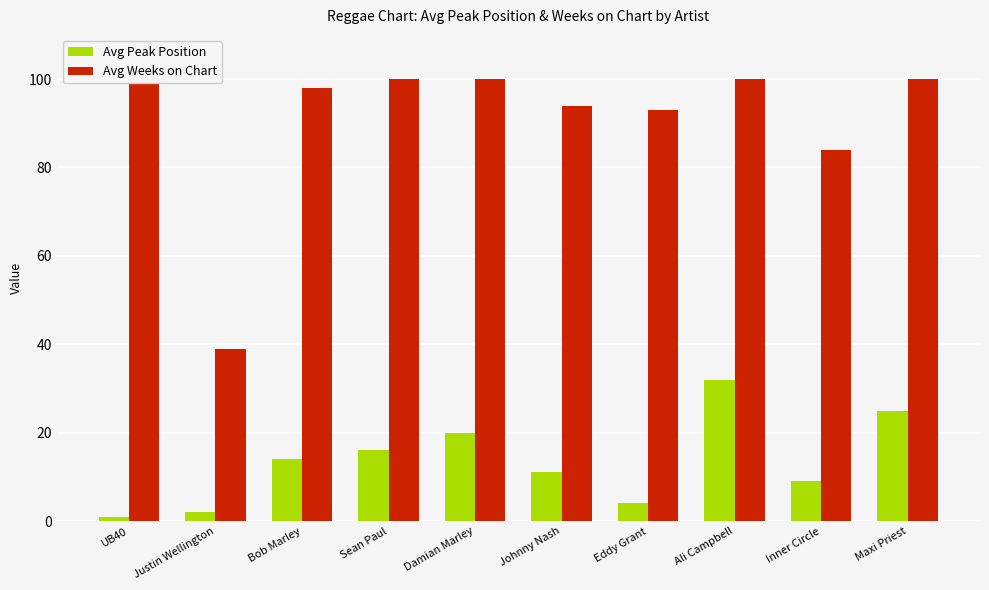

True or false: Avg Weeks on Chart has a value of 100 at Ali Campbell.

True